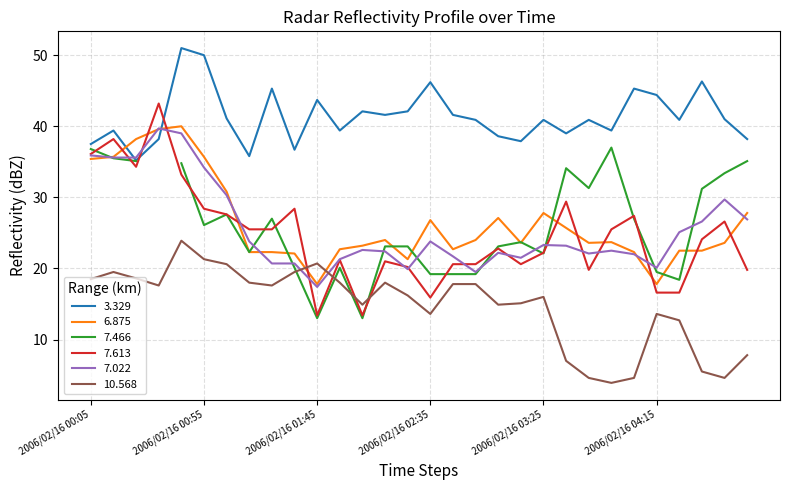

What is the value of the 6.875 point at the 19th from the left?

27.1